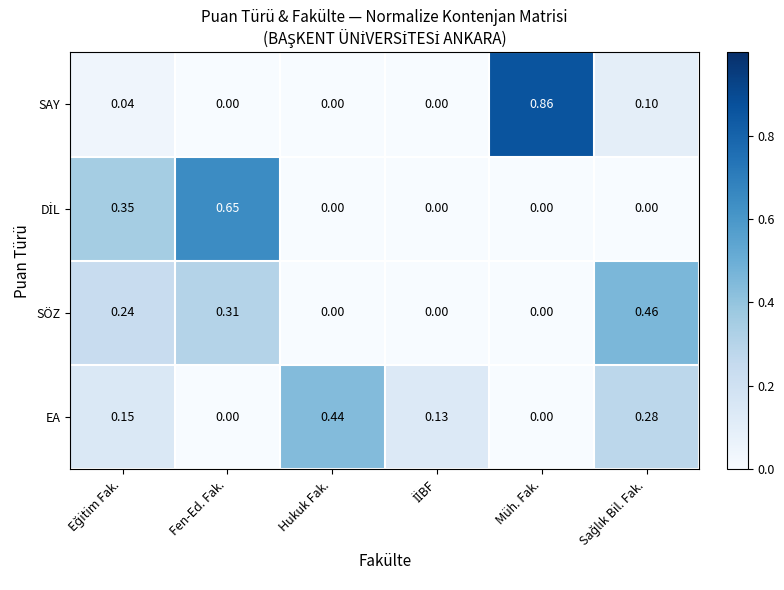

At how many categories does at least one series exceed 0?

6